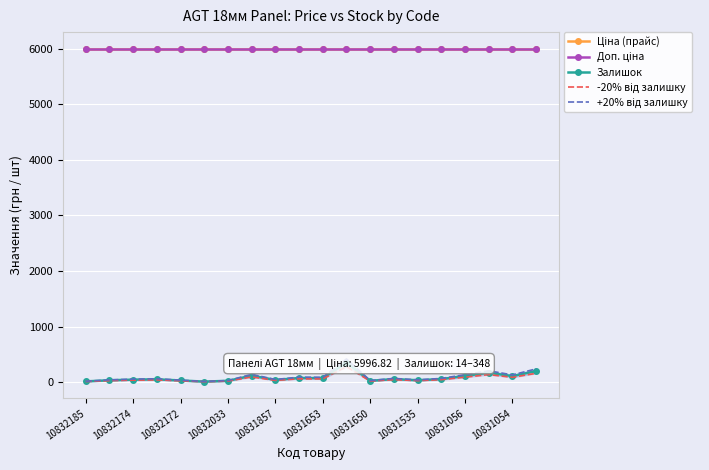

The value of -20% від залишку at 10832172 is 24.0. True or false?

True